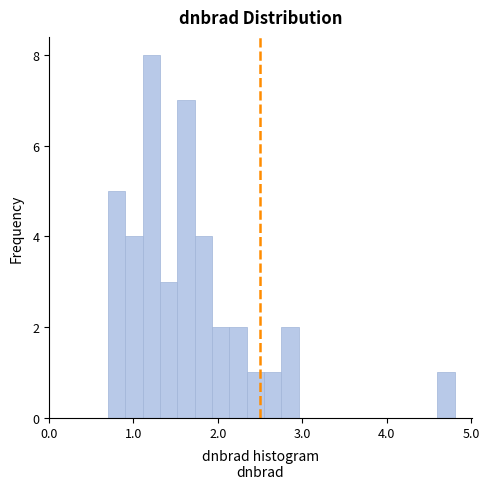

Around what value on the x-axis is the tallest bar? Give the approximate position of its centre, as read against the axis.

1.2